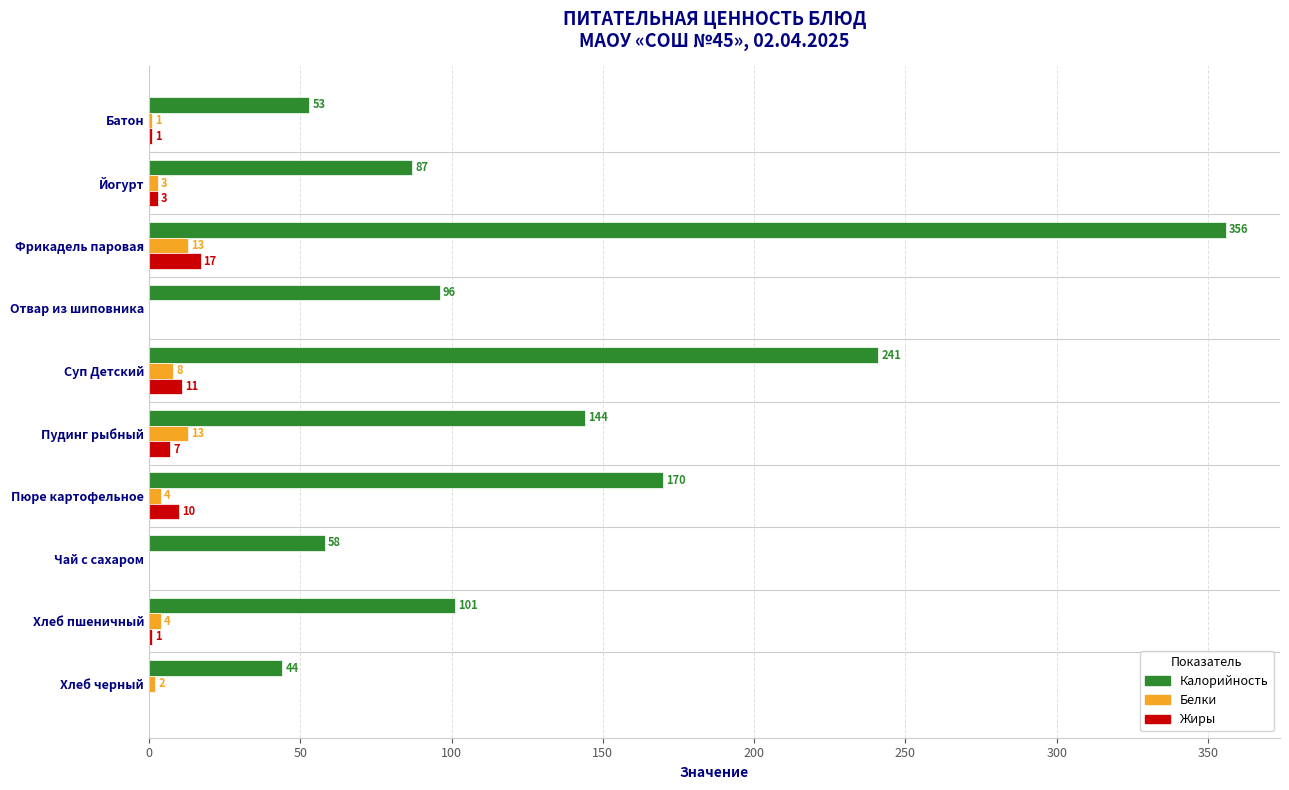

Is it true that Калорийность equals 12 at Батон?

False